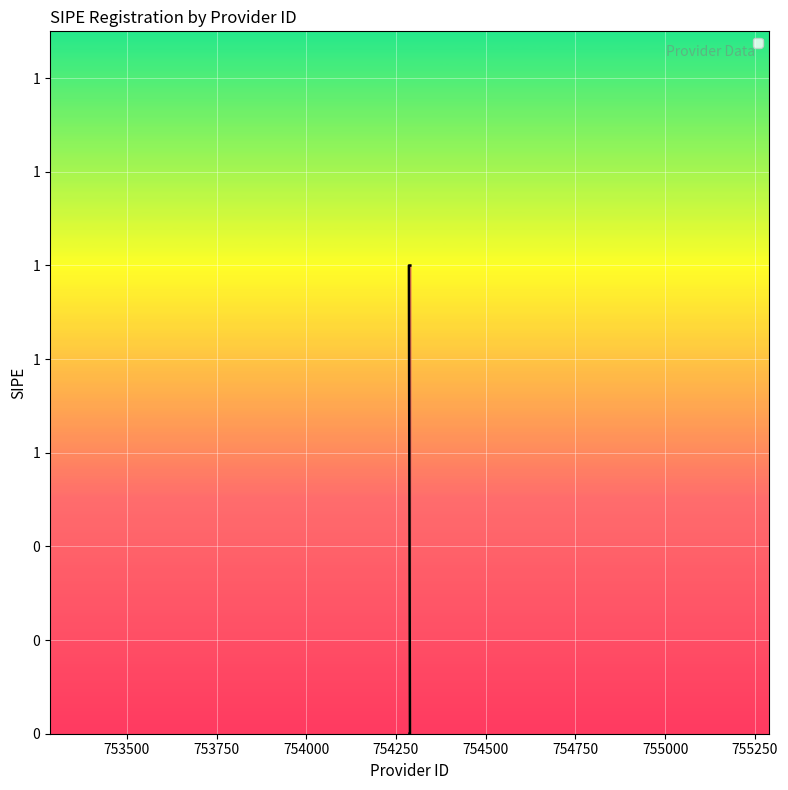

Read the value at 754290.

1